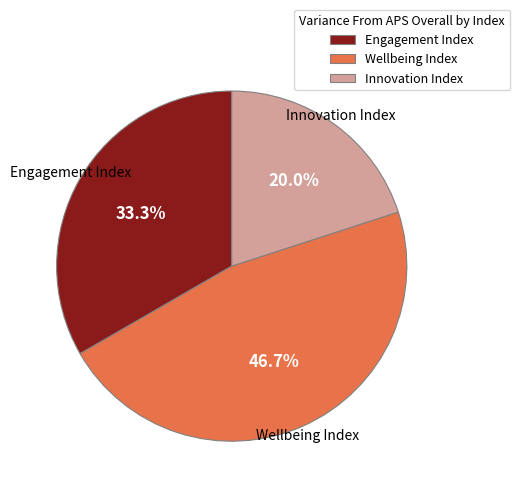

Is it true that Wellbeing Index is 60% of the pie?

False